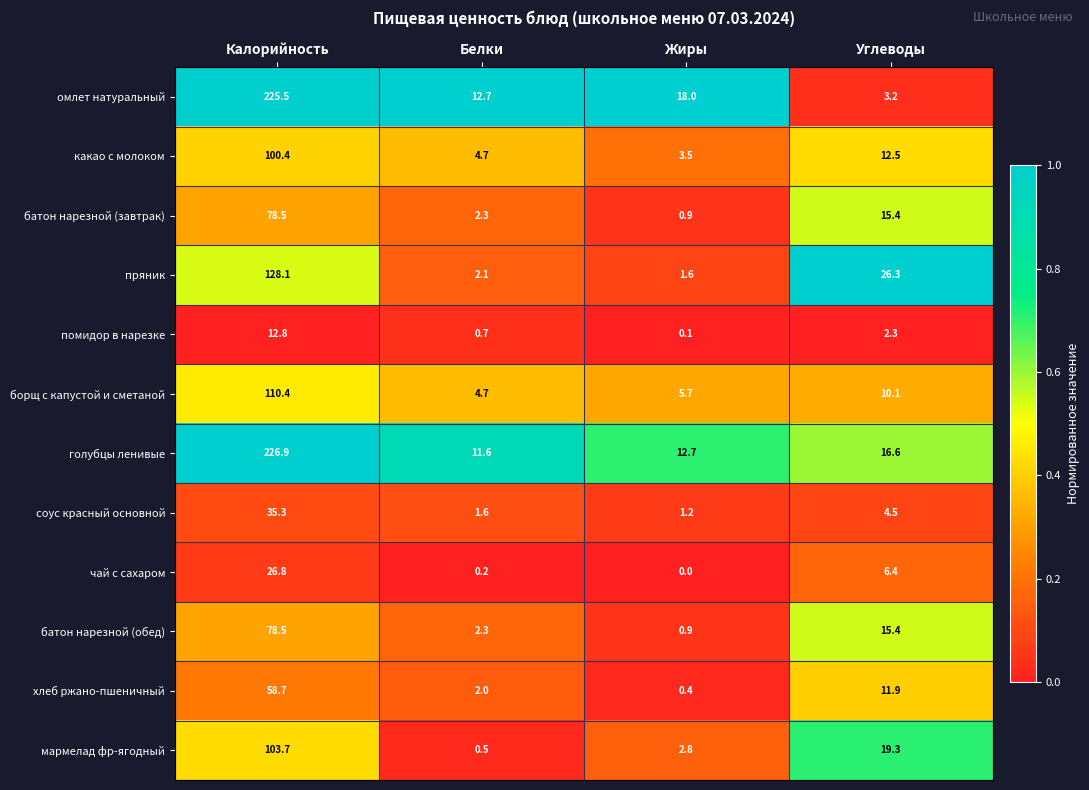

What is the sum of all батон нарезной (обед) values?

97.1